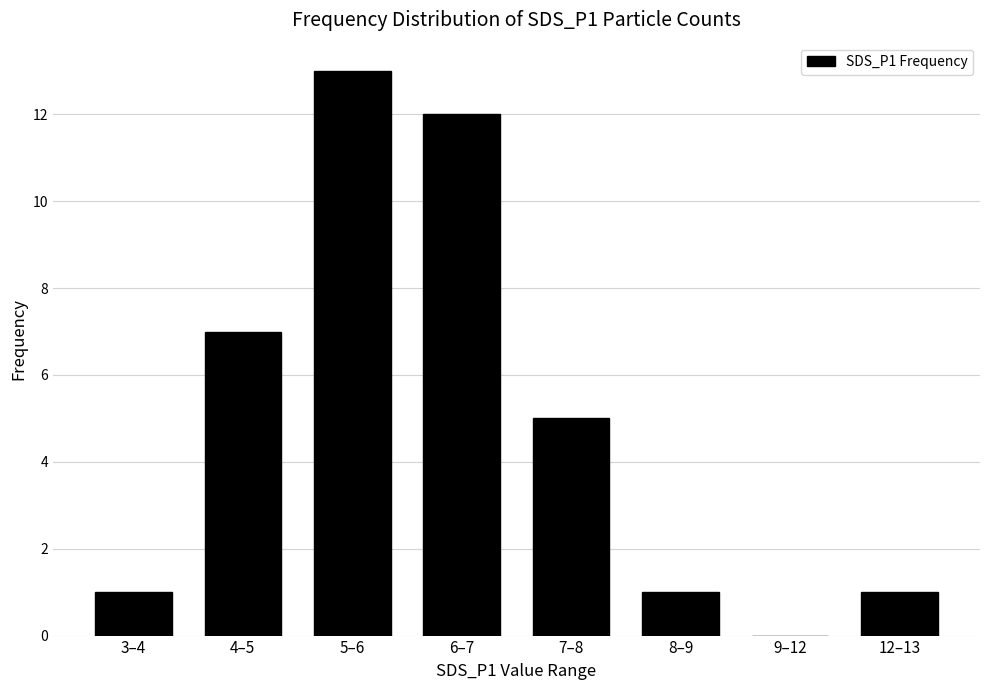

Reading left to right, what are all the values shown in this chart?

3–4=1	4–5=7	5–6=13	6–7=12	7–8=5	8–9=1	9–12=0	12–13=1